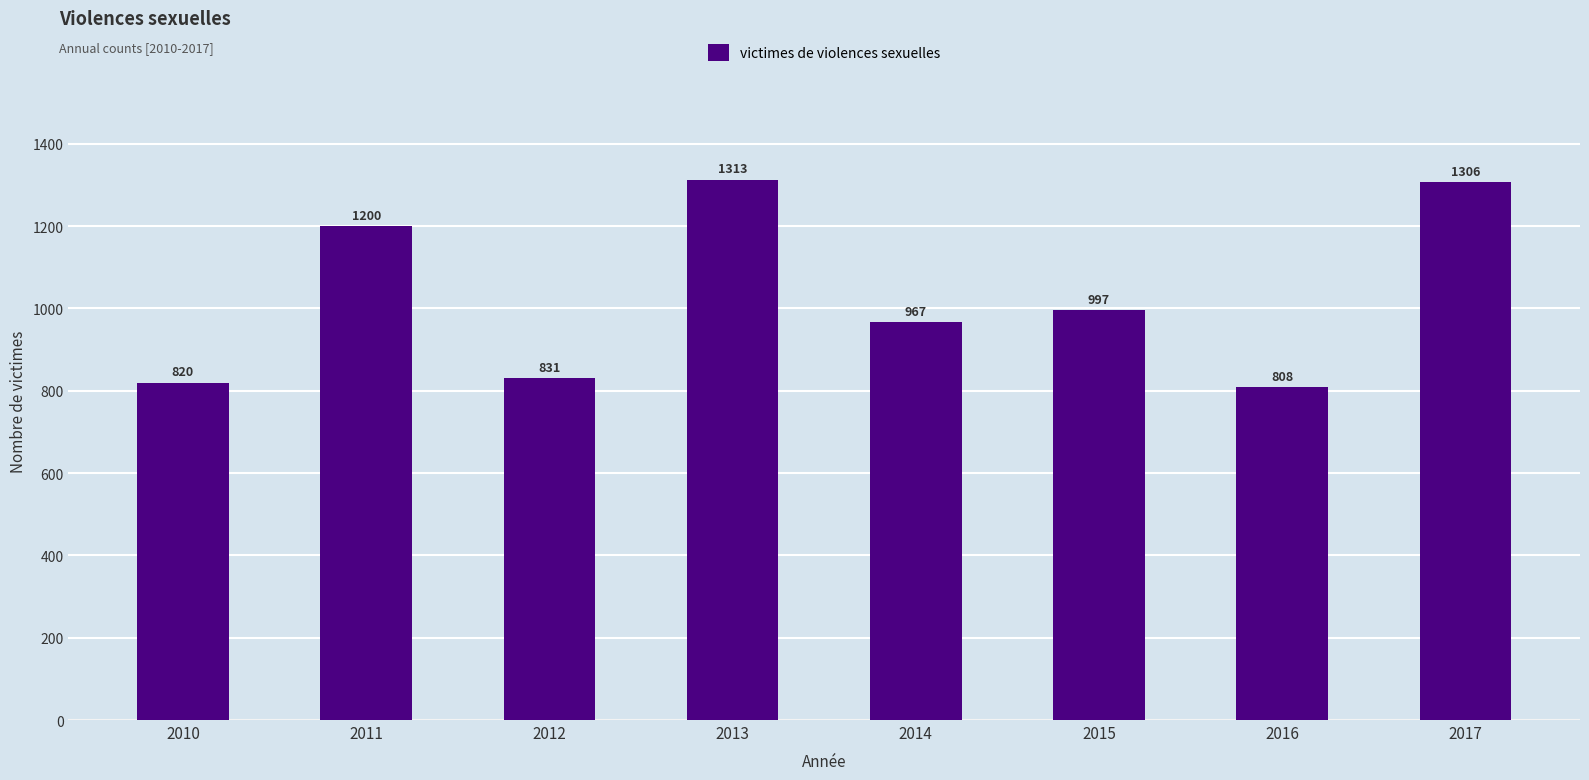

Does the chart contain any negative values?

No